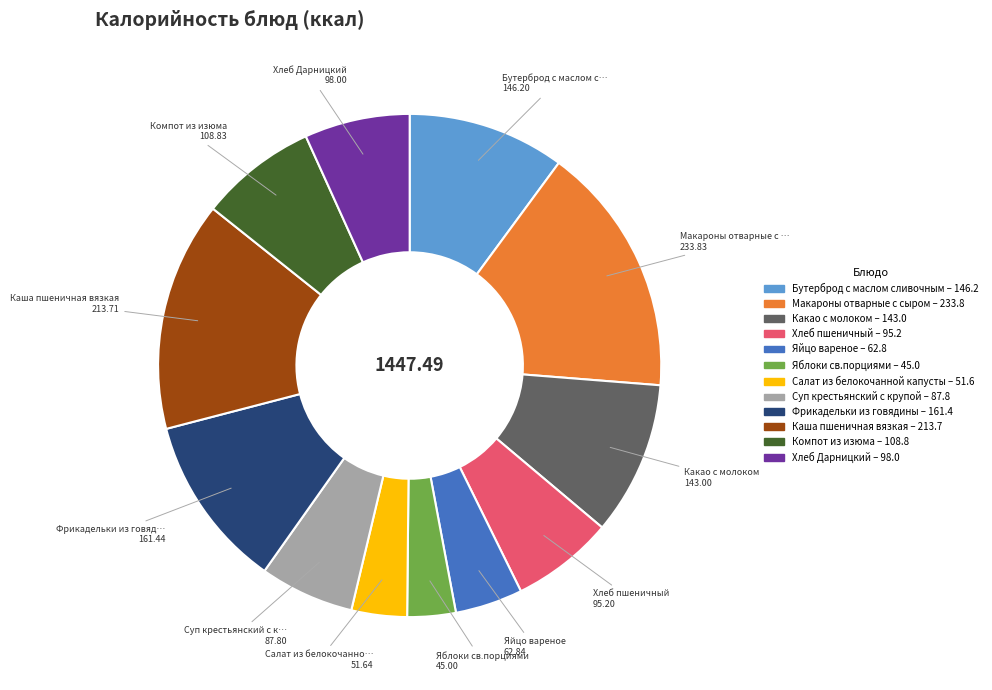

Count the number of slices in the pie.

12